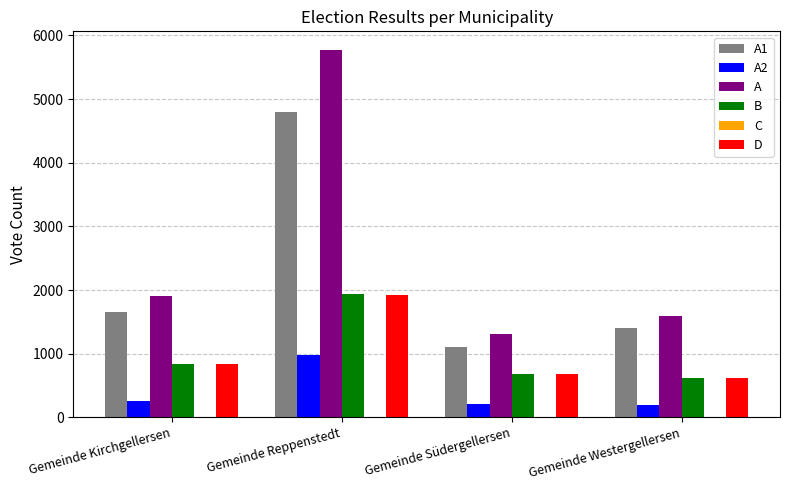

What is the average value of the D series?

1016